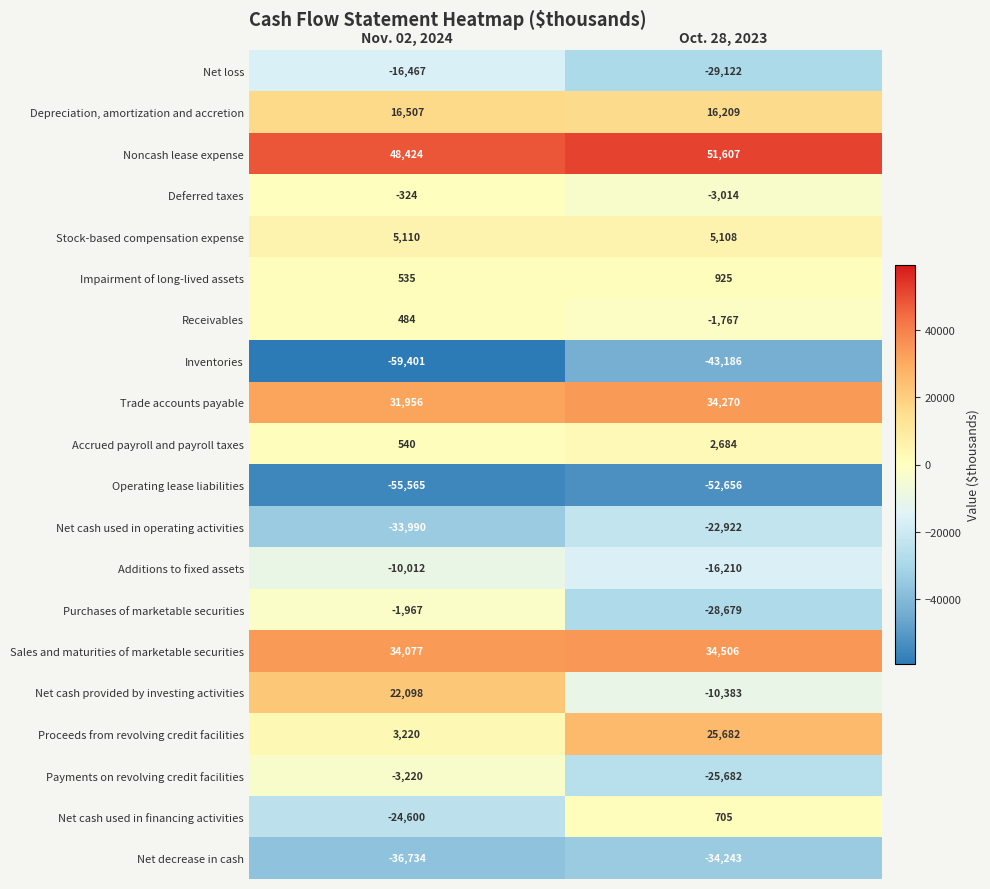

Which series changed the most between Nov. 02, 2024 and Oct. 28, 2023?

Net cash provided by investing activities